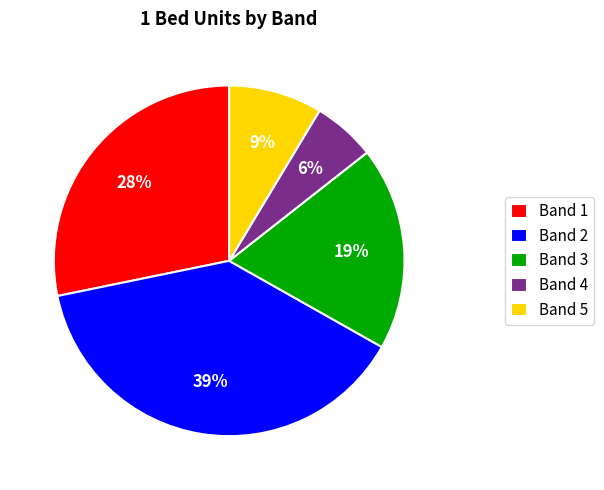

To the nearest percent, what percentage of the pie is Band 1?

28%